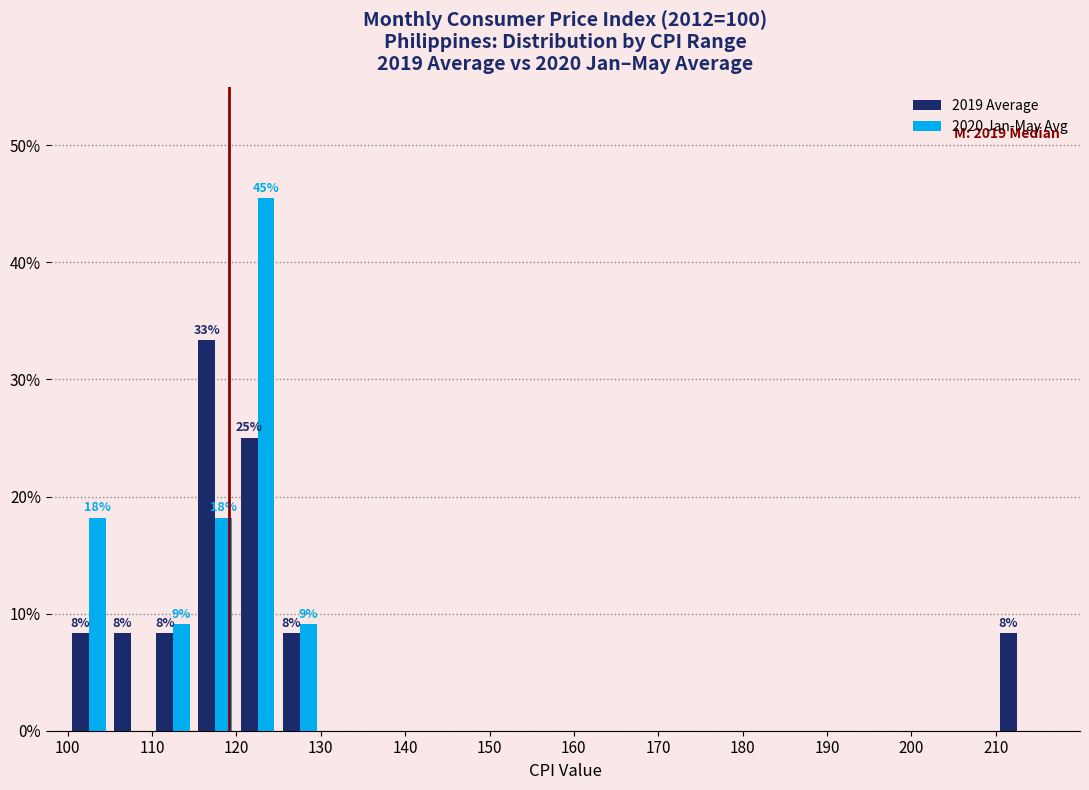

In the 2020 Jan-May Avg series, which range on the x-axis has the tallest bar?

120 to 125